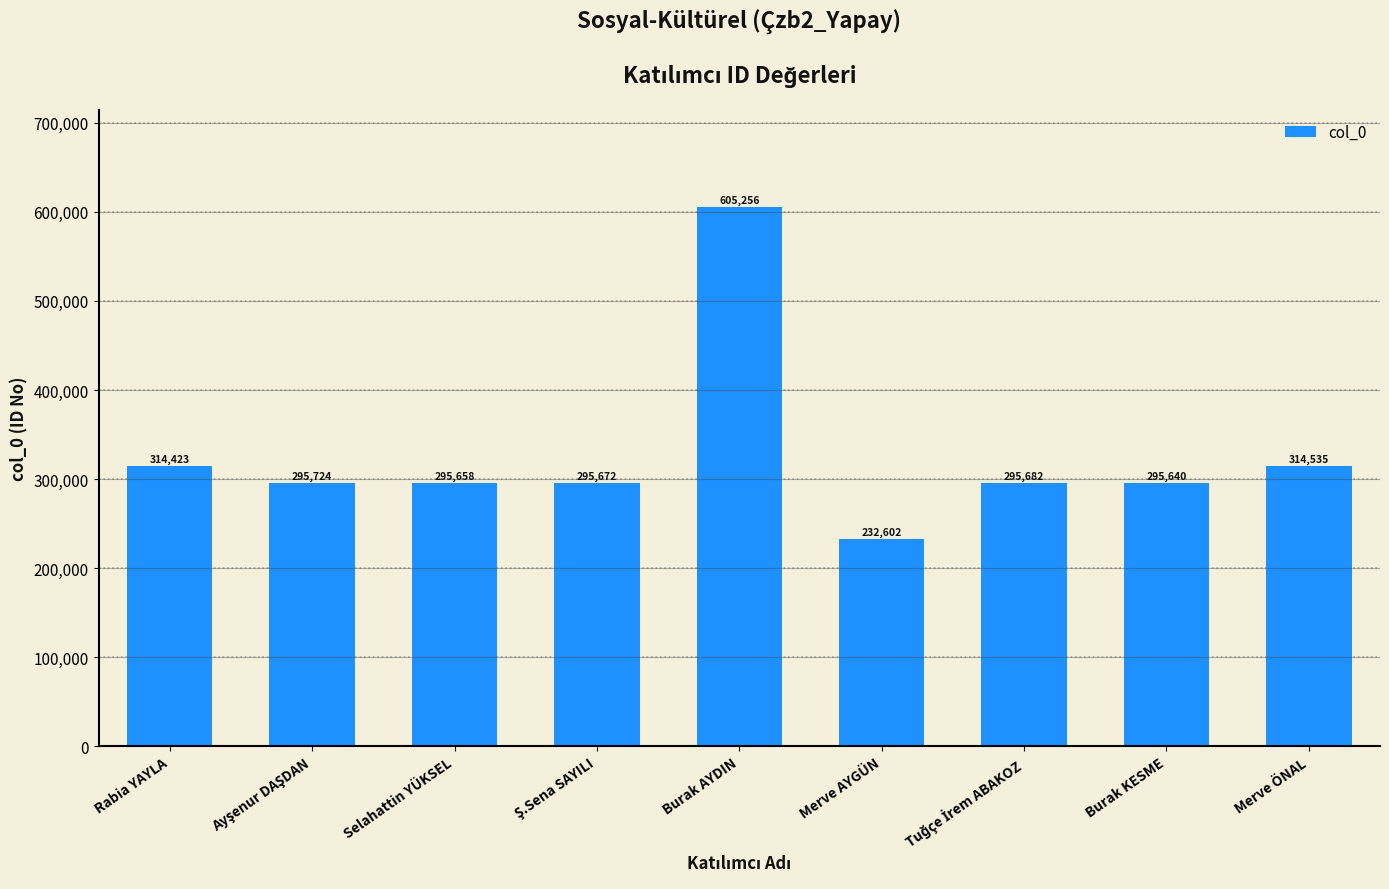

The value at Merve ÖNAL is 99881. True or false?

False